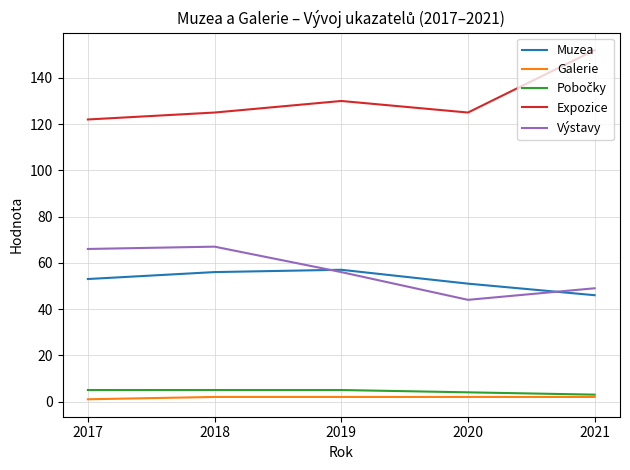

Where is Expozice nearest to the value 137?

2019